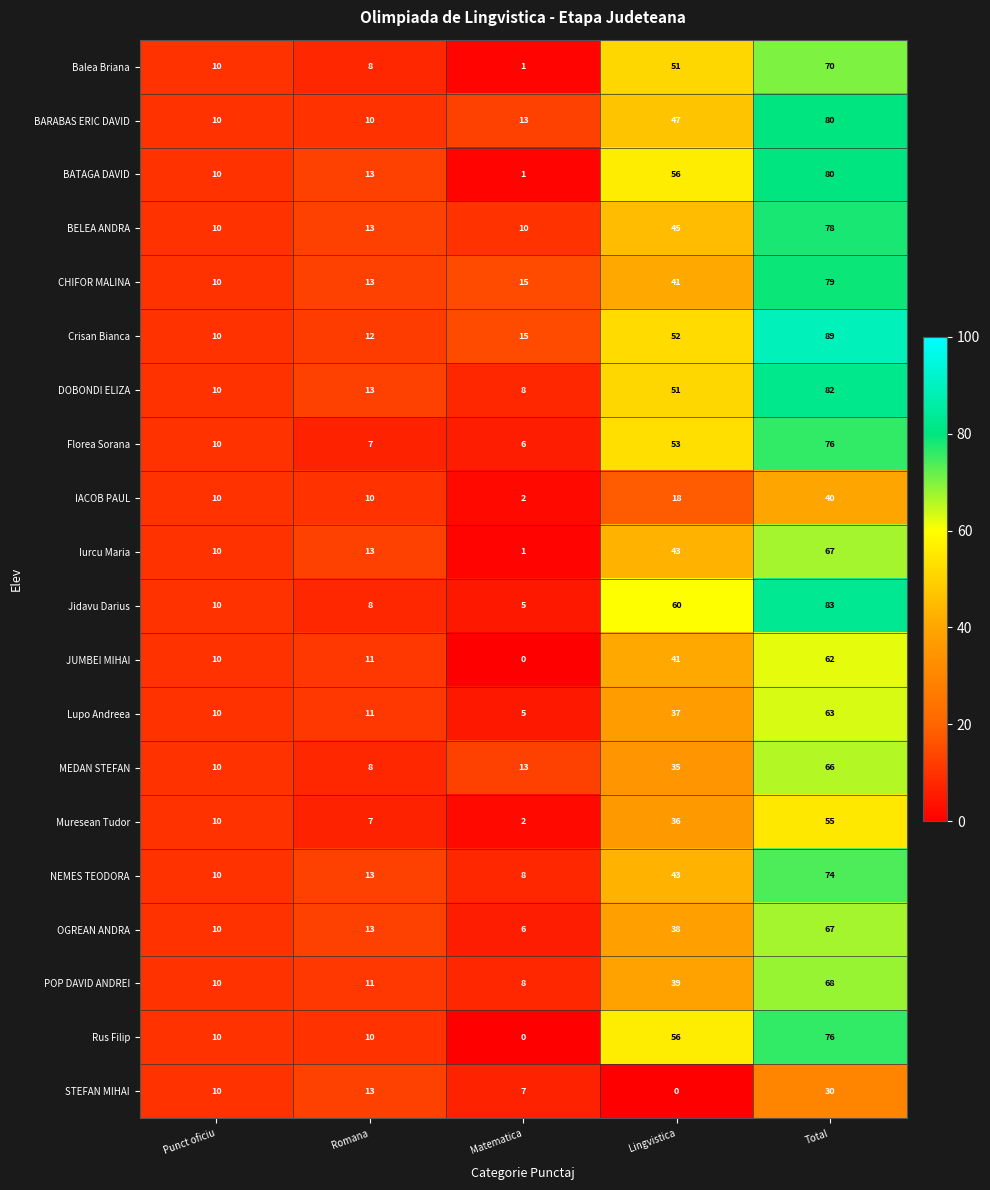

Is it true that STEFAN MIHAI equals 13 at Punct oficiu?

False